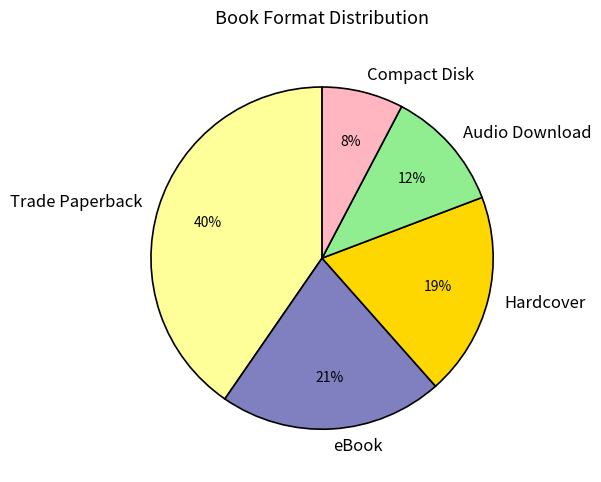

Count the number of slices in the pie.

5